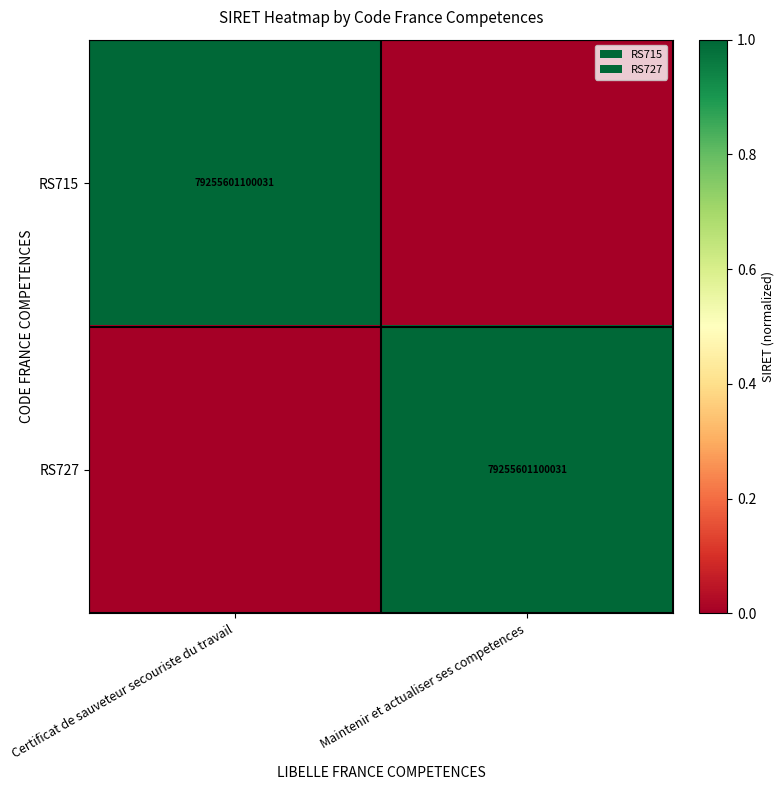

At which category is the sum across all series the highest?

Certificat de sauveteur secouriste du travail